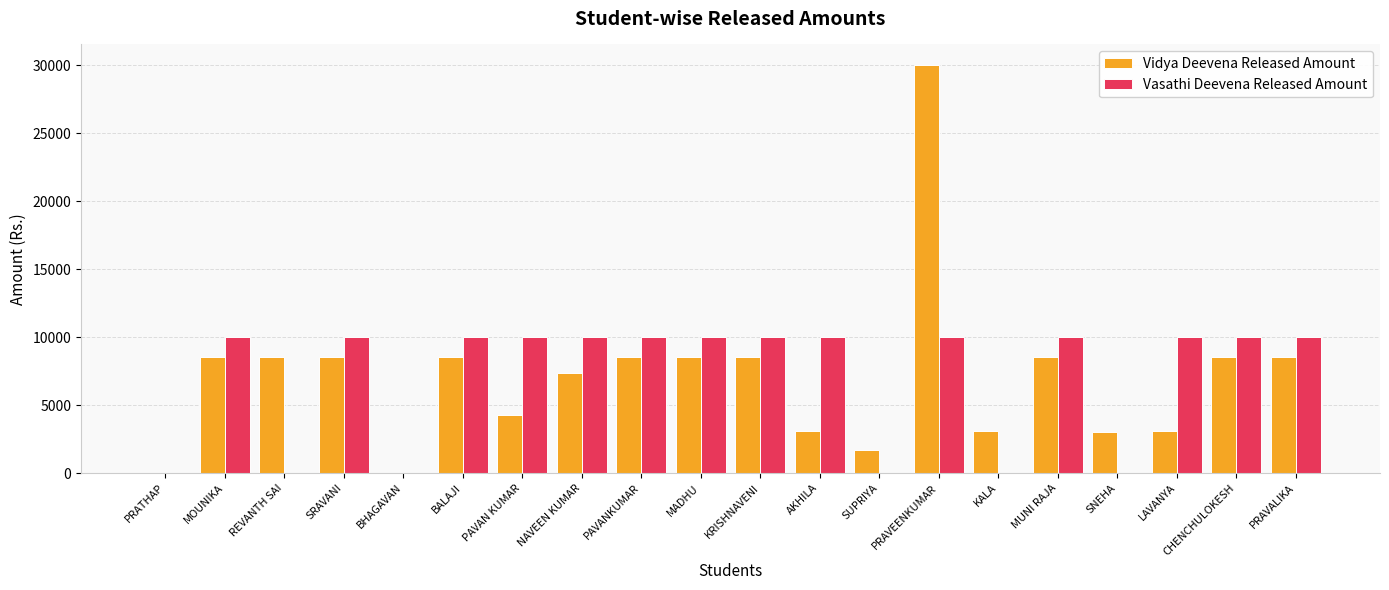

At which category is the sum across all series the highest?

PRAVEENKUMAR